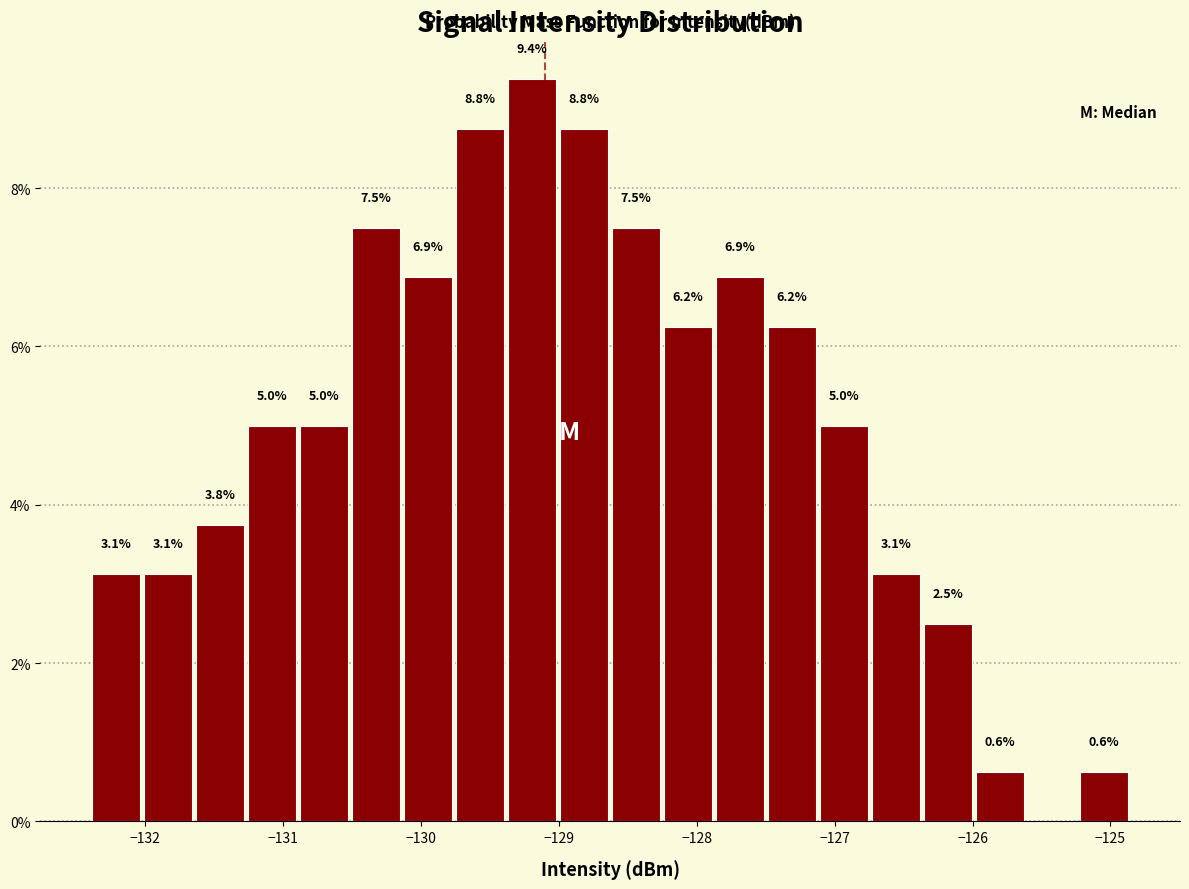

Around what value on the x-axis is the tallest bar? Give the approximate position of its centre, as read against the axis.

-129.2